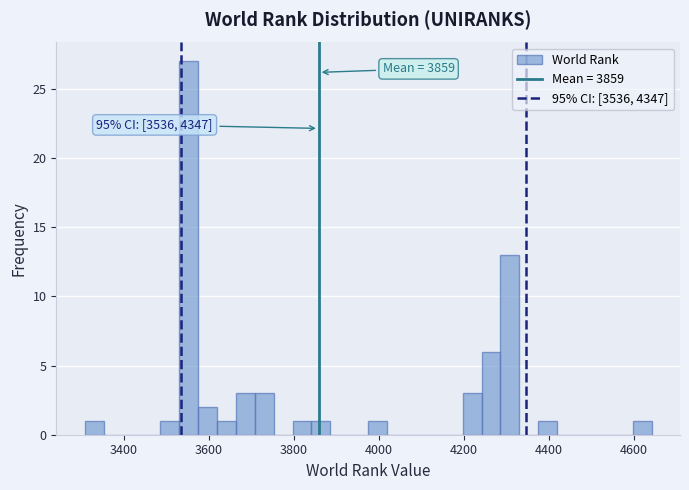

Around what value on the x-axis is the tallest bar? Give the approximate position of its centre, as read against the axis.

3560